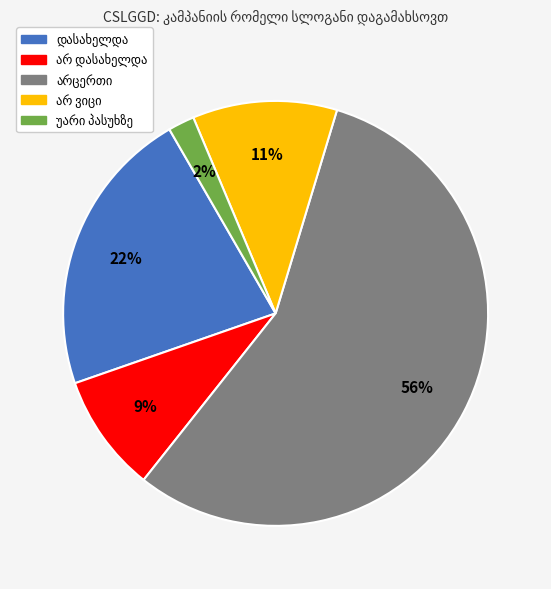

Does any single category account for the majority?

Yes